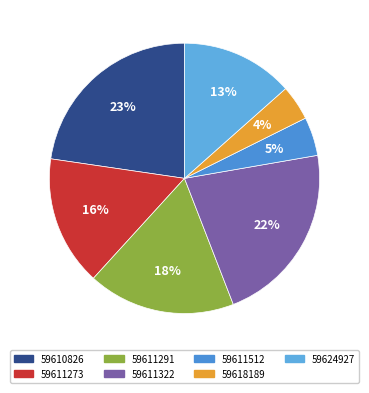

What percentage is the 59618189 slice, to the nearest percent?

4%